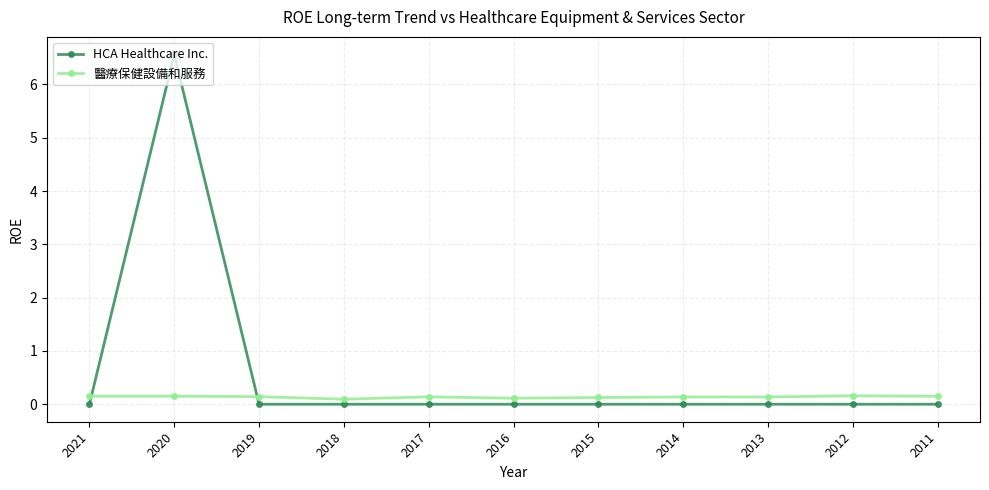

Which label corresponds to the largest value in the chart?

2020